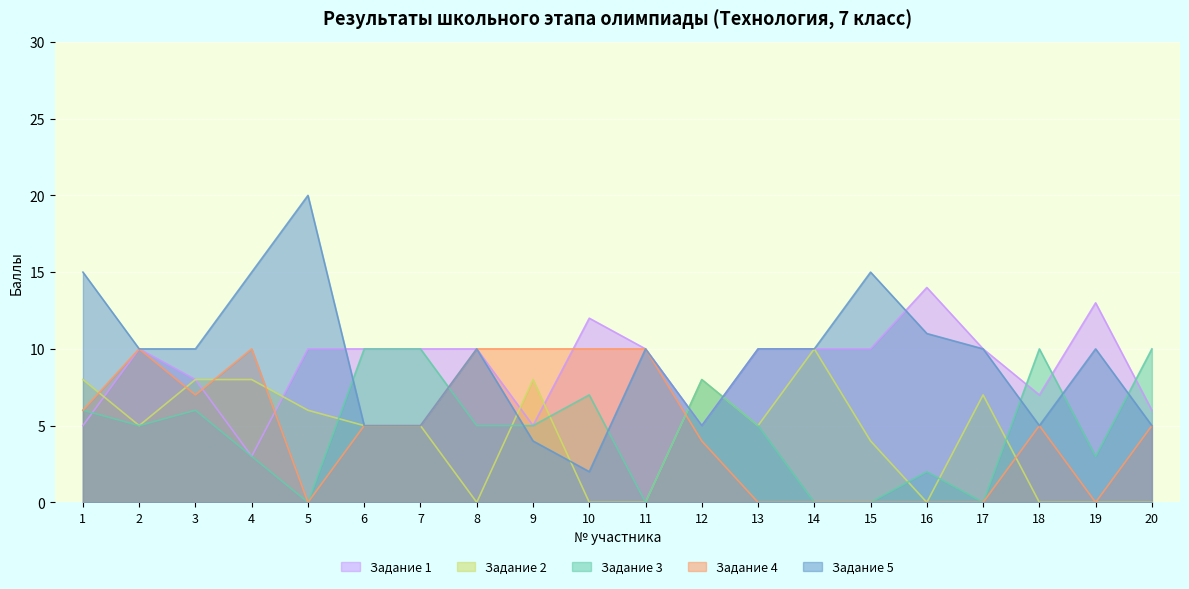

Where is the first local minimum for Задание 5?

10